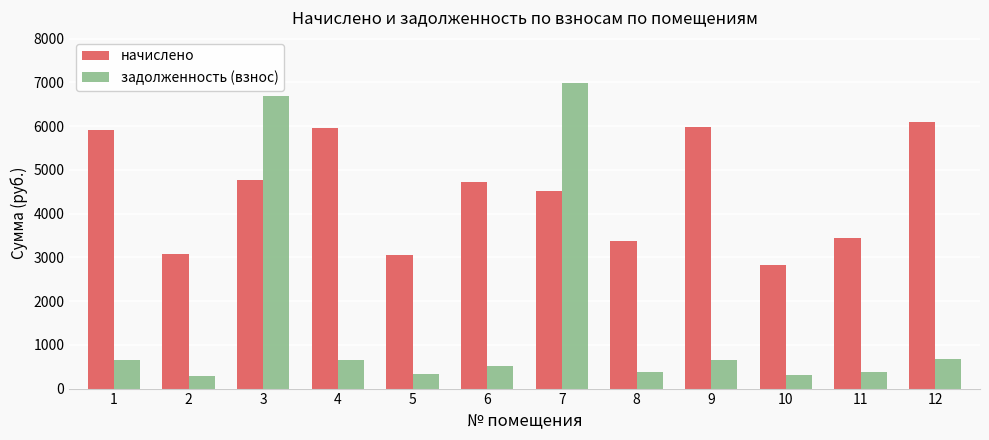

Which series has the widest spread of values?

задолженность (взнос)